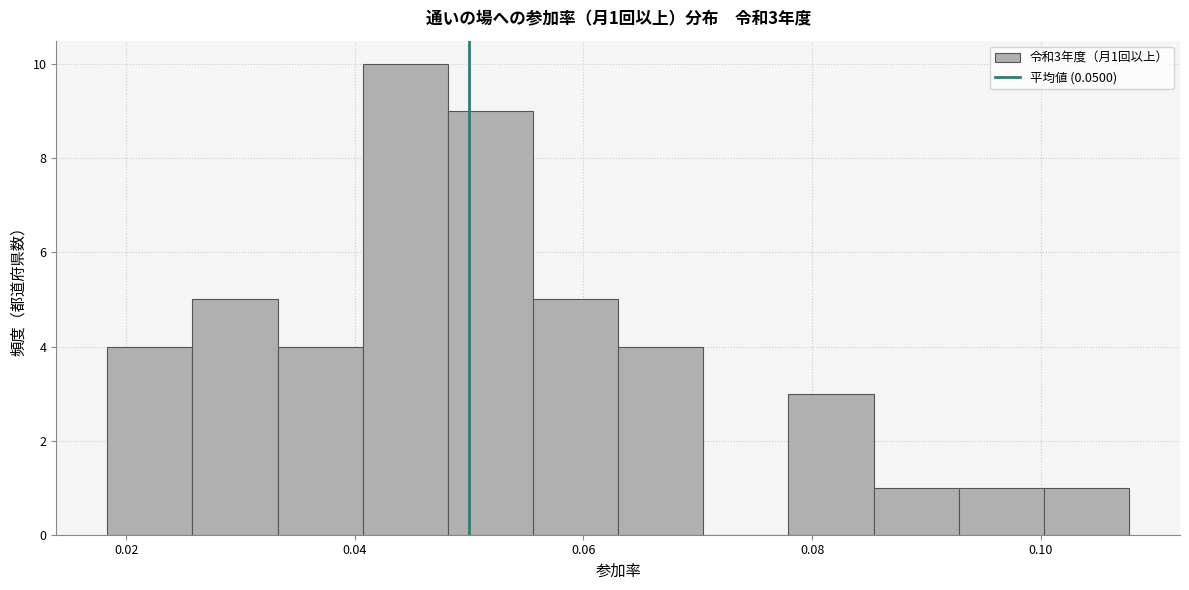

Around what value on the x-axis is the tallest bar? Give the approximate position of its centre, as read against the axis.

0.044